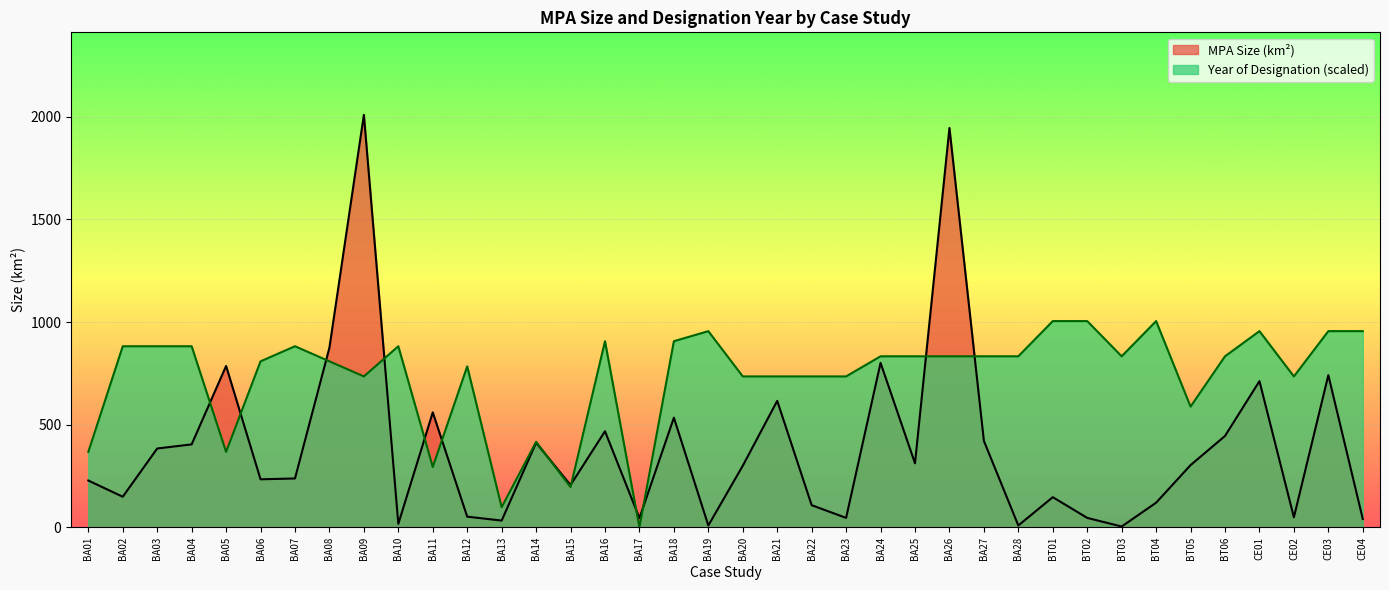

What is the value of the MPA Size (km2) point at the 24th from the left?

801.0